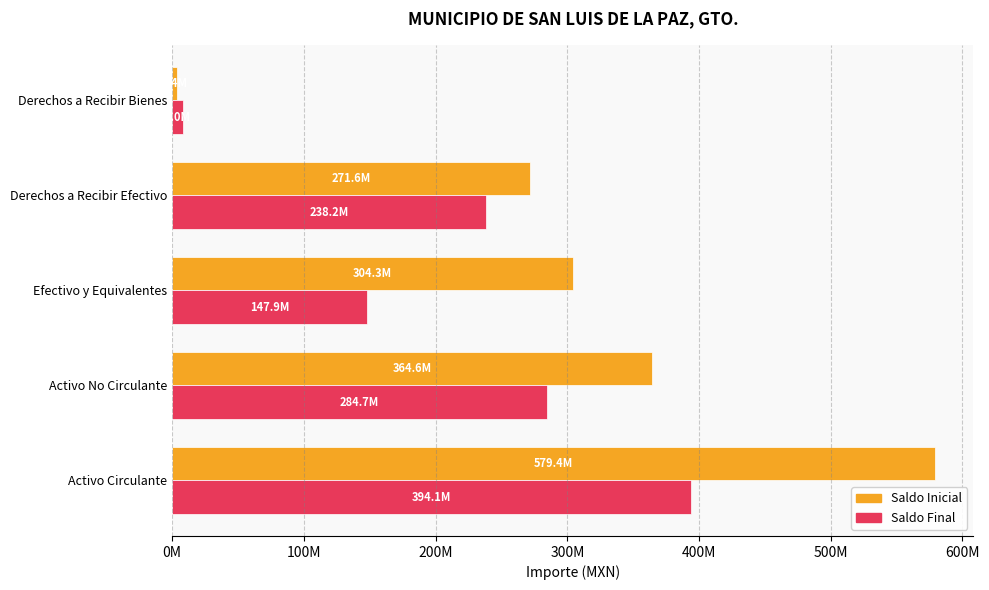

What is the value of the Saldo Inicial bar at the 2nd from the left?

364599861.8